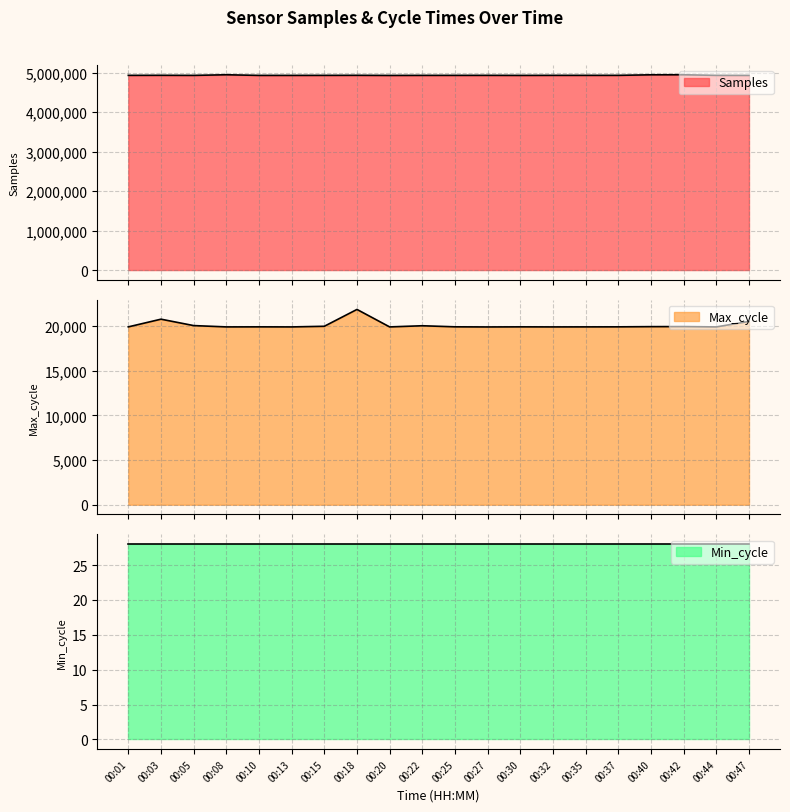

What is the difference between the second highest and second lowest values in the Max_cycle series?

867